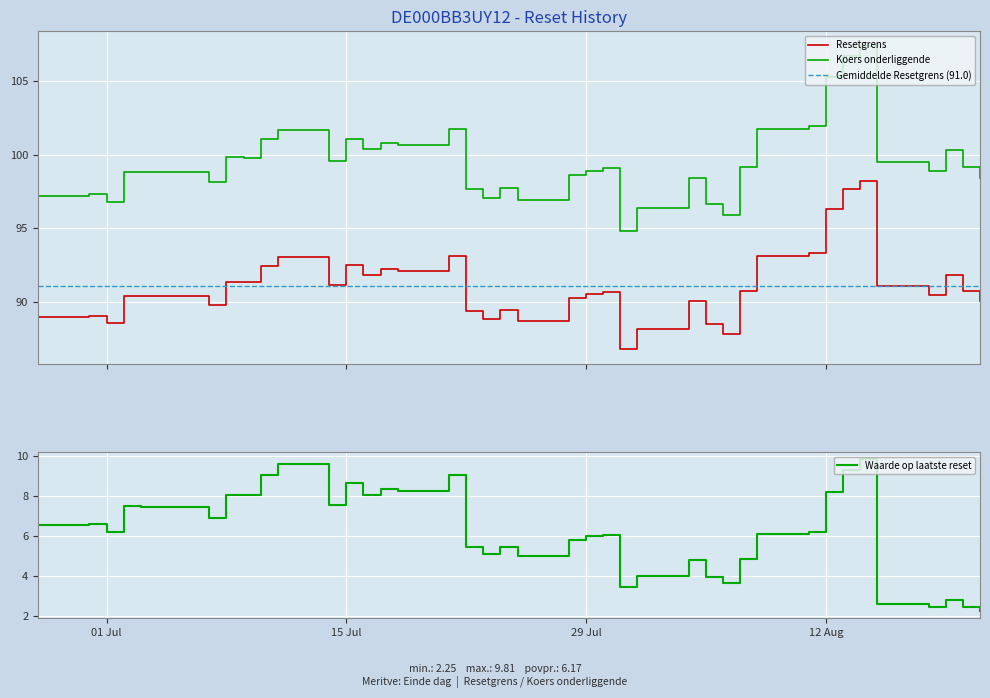

How many lines are shown in the chart?

3